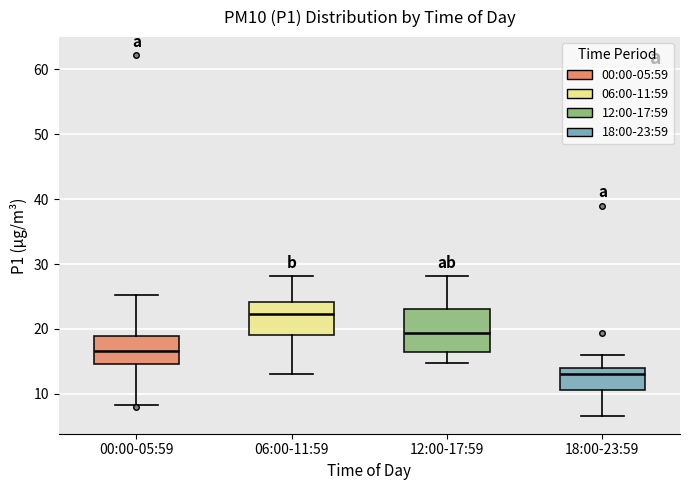

Reading left to right, transcribe this box plot: for each box, give where its median line is, the range the box spans, and where its two whiskers end, as read against the y-axis. The values are not printed on the chart, so give them approximately, as read against the axis.

00:00-05:59: median 17, box 15 to 19, whiskers 8 to 25
06:00-11:59: median 22, box 19 to 24, whiskers 13 to 28
12:00-17:59: median 19, box 17 to 23, whiskers 15 to 28
18:00-23:59: median 13, box 11 to 14, whiskers 7 to 16